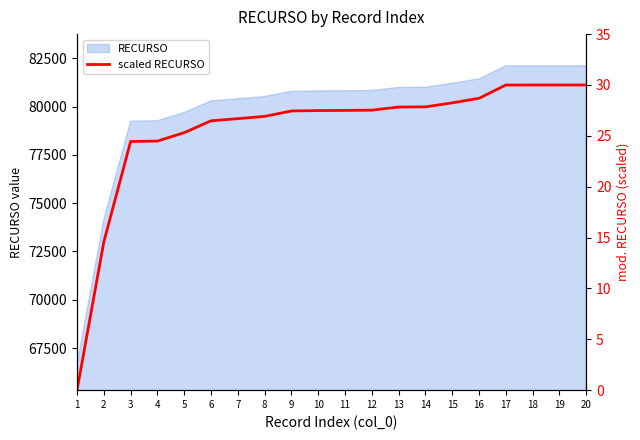

Reading left to right, what are all the values shown in this chart?

0.0	14.6	24.4	24.5	25.3	26.5	26.7	26.9	27.4	27.5	27.5	27.5	27.8	27.8	28.2	28.7	30.0	30.0	30.0	30.0